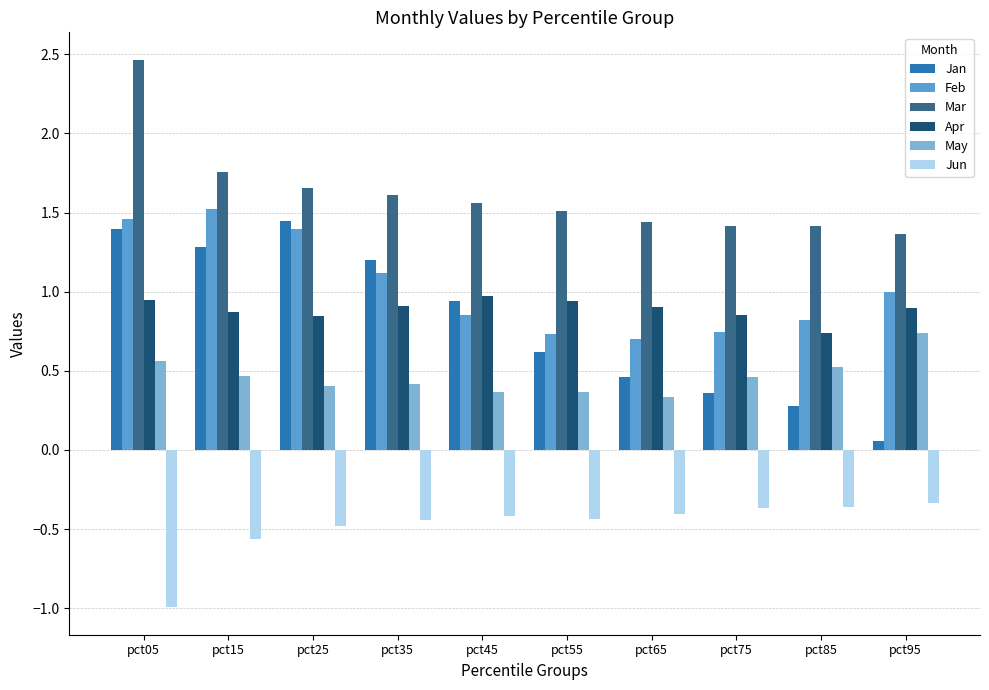

Which series has the largest total across all categories?

Mar